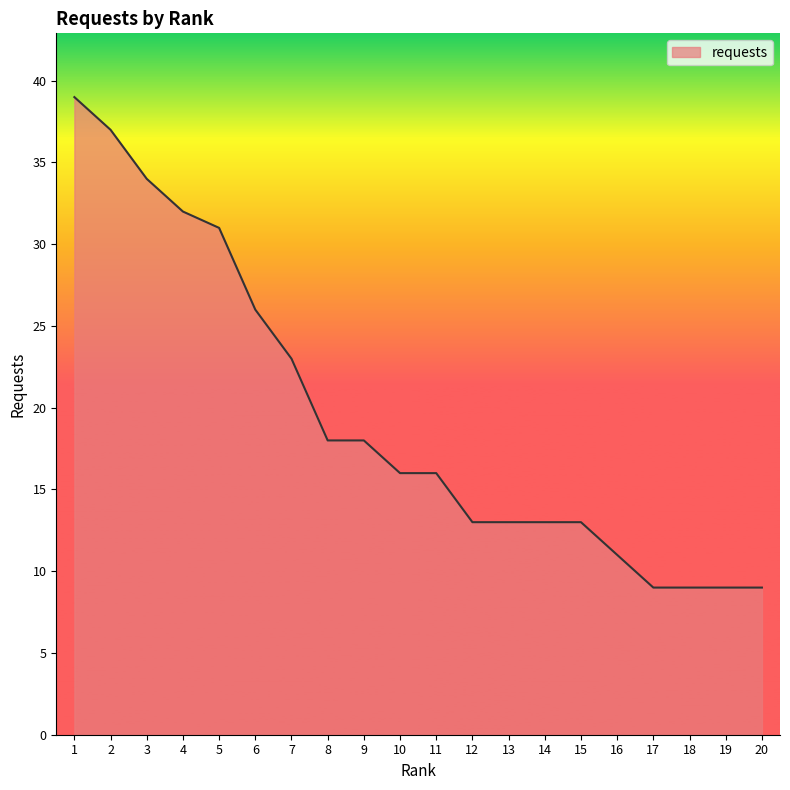

Reading left to right, list all the values displayed in this chart.

39	37	34	32	31	26	23	18	18	16	16	13	13	13	13	11	9	9	9	9